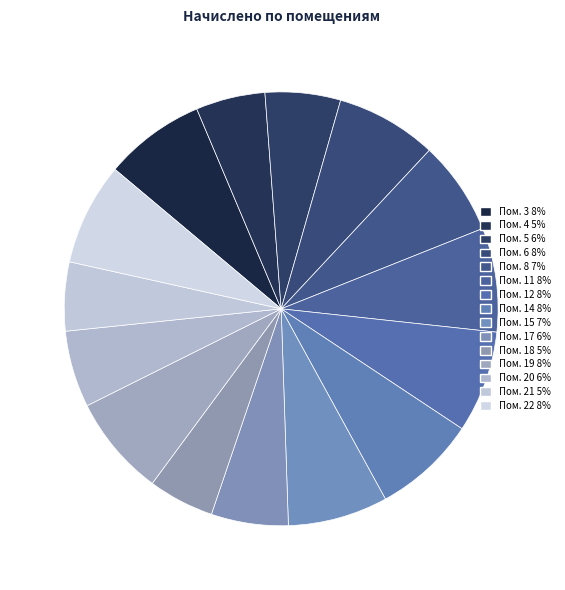

Does any single category account for the majority?

No